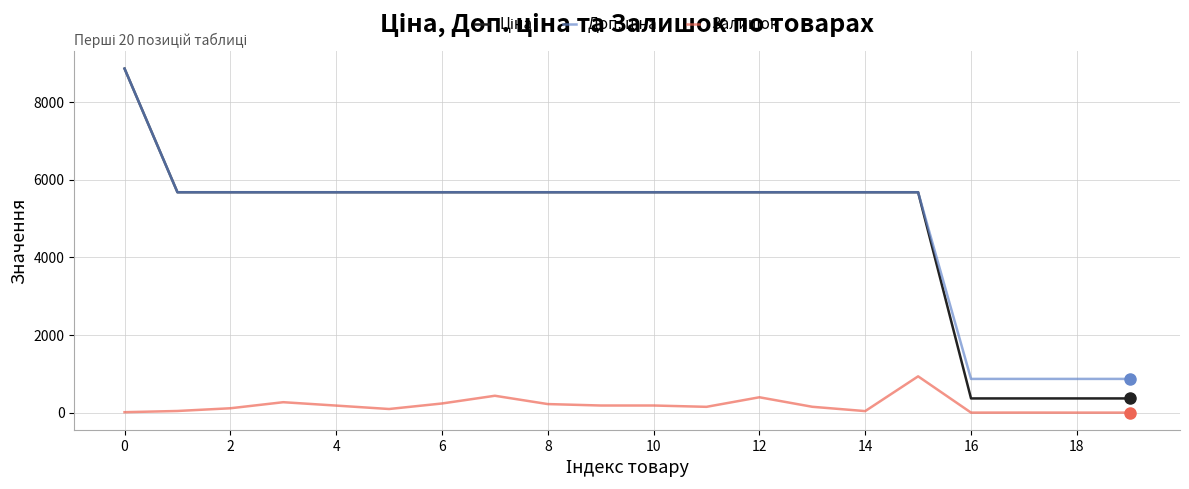

What is the highest value of the Залишок series?

934.0